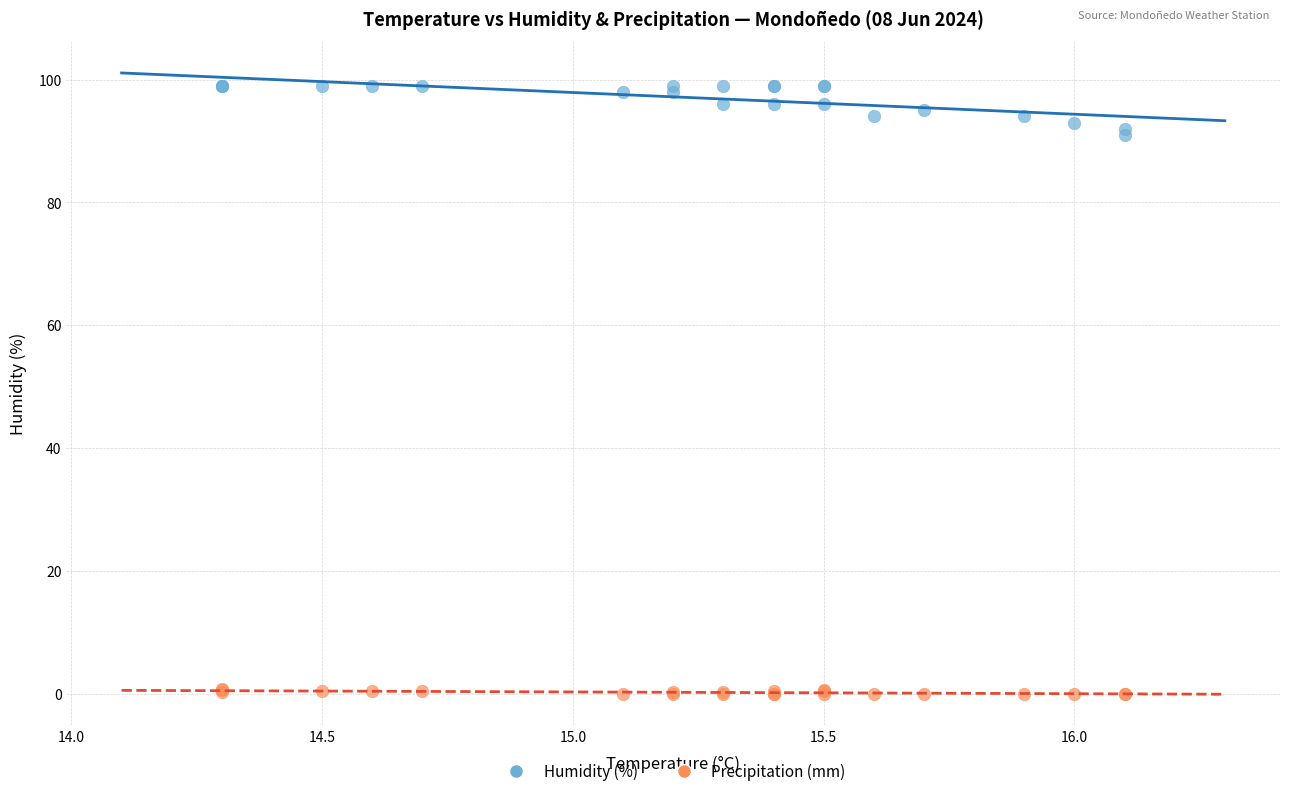

Which series reaches the maximum Y coordinate?

Humidity (%)